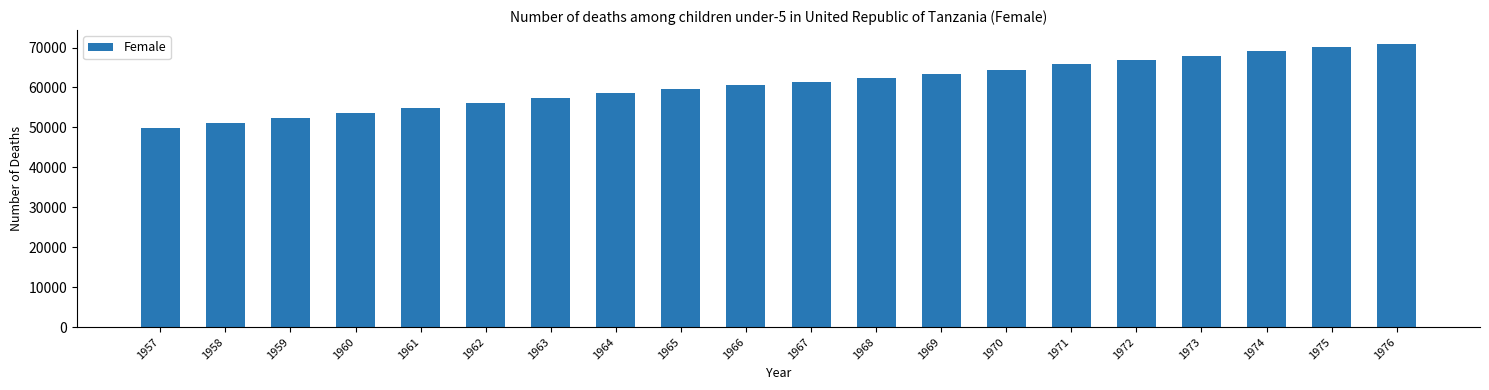

Reading left to right, list all the values displayed in this chart.

1957=49822	1958=51056	1959=52257	1960=53558	1961=54871	1962=56136	1963=57378	1964=58545	1965=59640	1966=60564	1967=61434	1968=62358	1969=63370	1970=64499	1971=65760	1972=66935	1973=68008	1974=69142	1975=70111	1976=70833